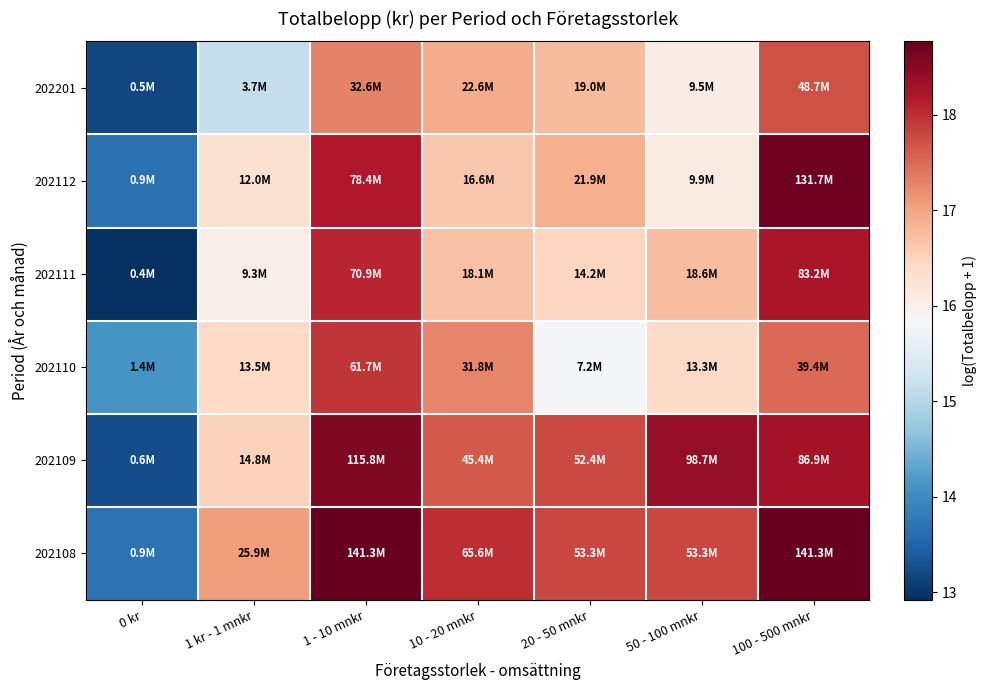

Reading left to right, list all the values displayed in this chart.

202201: 0 kr=13.2	1 kr - 1 mnkr=15.1	1 - 10 mnkr=17.3	10 - 20 mnkr=16.9	20 - 50 mnkr=16.8	50 - 100 mnkr=16.1	100 - 500 mnkr=17.7
202112: 0 kr=13.7	1 kr - 1 mnkr=16.3	1 - 10 mnkr=18.2	10 - 20 mnkr=16.6	20 - 50 mnkr=16.9	50 - 100 mnkr=16.1	100 - 500 mnkr=18.7
202111: 0 kr=12.9	1 kr - 1 mnkr=16.0	1 - 10 mnkr=18.1	10 - 20 mnkr=16.7	20 - 50 mnkr=16.5	50 - 100 mnkr=16.7	100 - 500 mnkr=18.2
202110: 0 kr=14.1	1 kr - 1 mnkr=16.4	1 - 10 mnkr=17.9	10 - 20 mnkr=17.3	20 - 50 mnkr=15.8	50 - 100 mnkr=16.4	100 - 500 mnkr=17.5
202109: 0 kr=13.3	1 kr - 1 mnkr=16.5	1 - 10 mnkr=18.6	10 - 20 mnkr=17.6	20 - 50 mnkr=17.8	50 - 100 mnkr=18.4	100 - 500 mnkr=18.3
202108: 0 kr=13.7	1 kr - 1 mnkr=17.1	1 - 10 mnkr=18.8	10 - 20 mnkr=18.0	20 - 50 mnkr=17.8	50 - 100 mnkr=17.8	100 - 500 mnkr=18.8